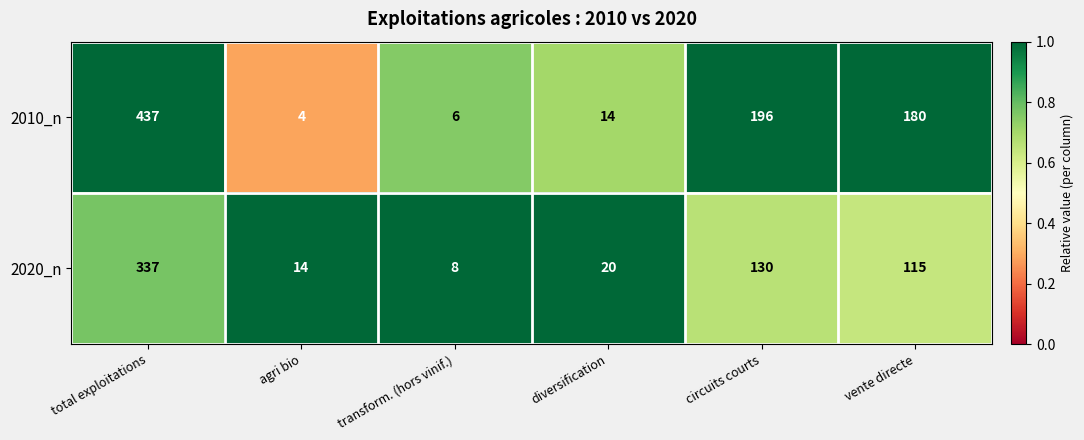

Reading right to left, what are all the values shown in this chart?

2010_n: 180	196	14	6	4	437
2020_n: 115	130	20	8	14	337